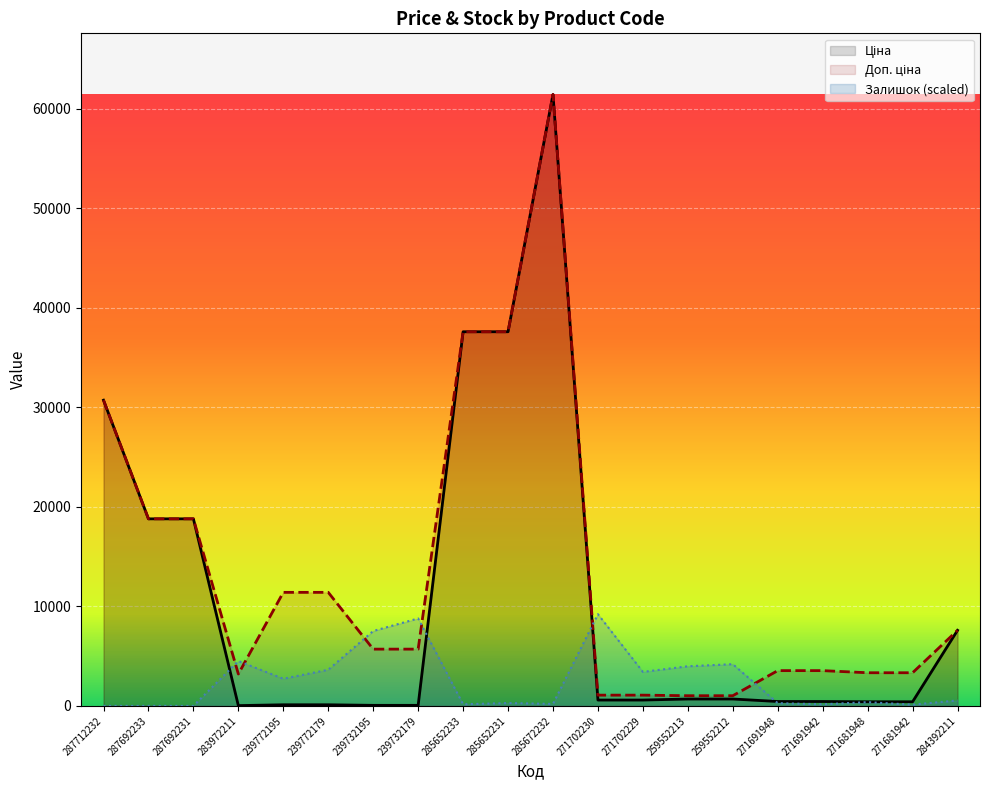

At which label is Залишок closest to 4607?

283972211